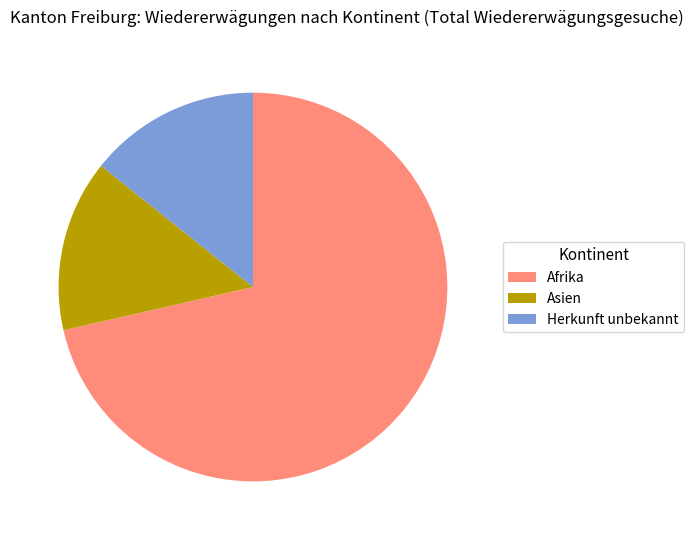

Is it true that Herkunft unbekannt is 14% of the pie?

True